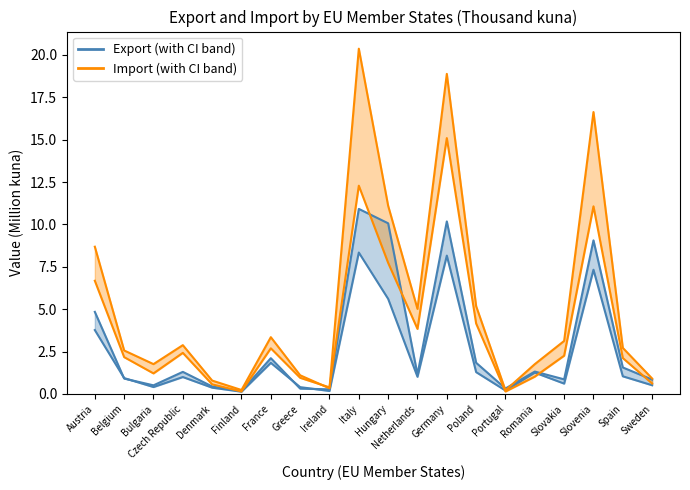

How many lines are shown in the chart?

2